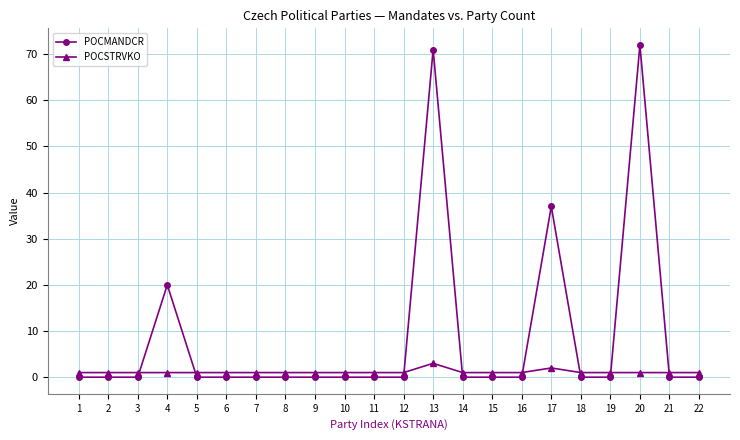

Rank the series by their average value, from lowest to highest.

POCSTRVKO, POCMANDCR